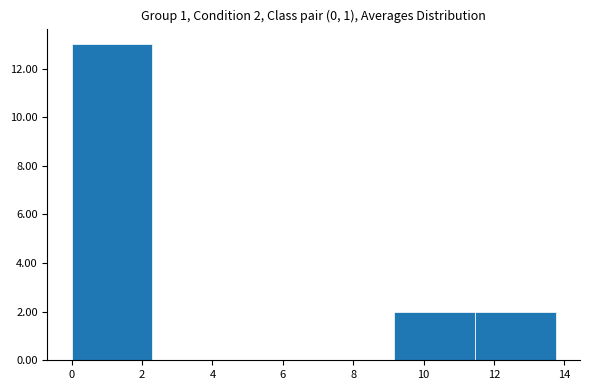

Which range on the x-axis has the tallest bar?

0.0 to 2.2